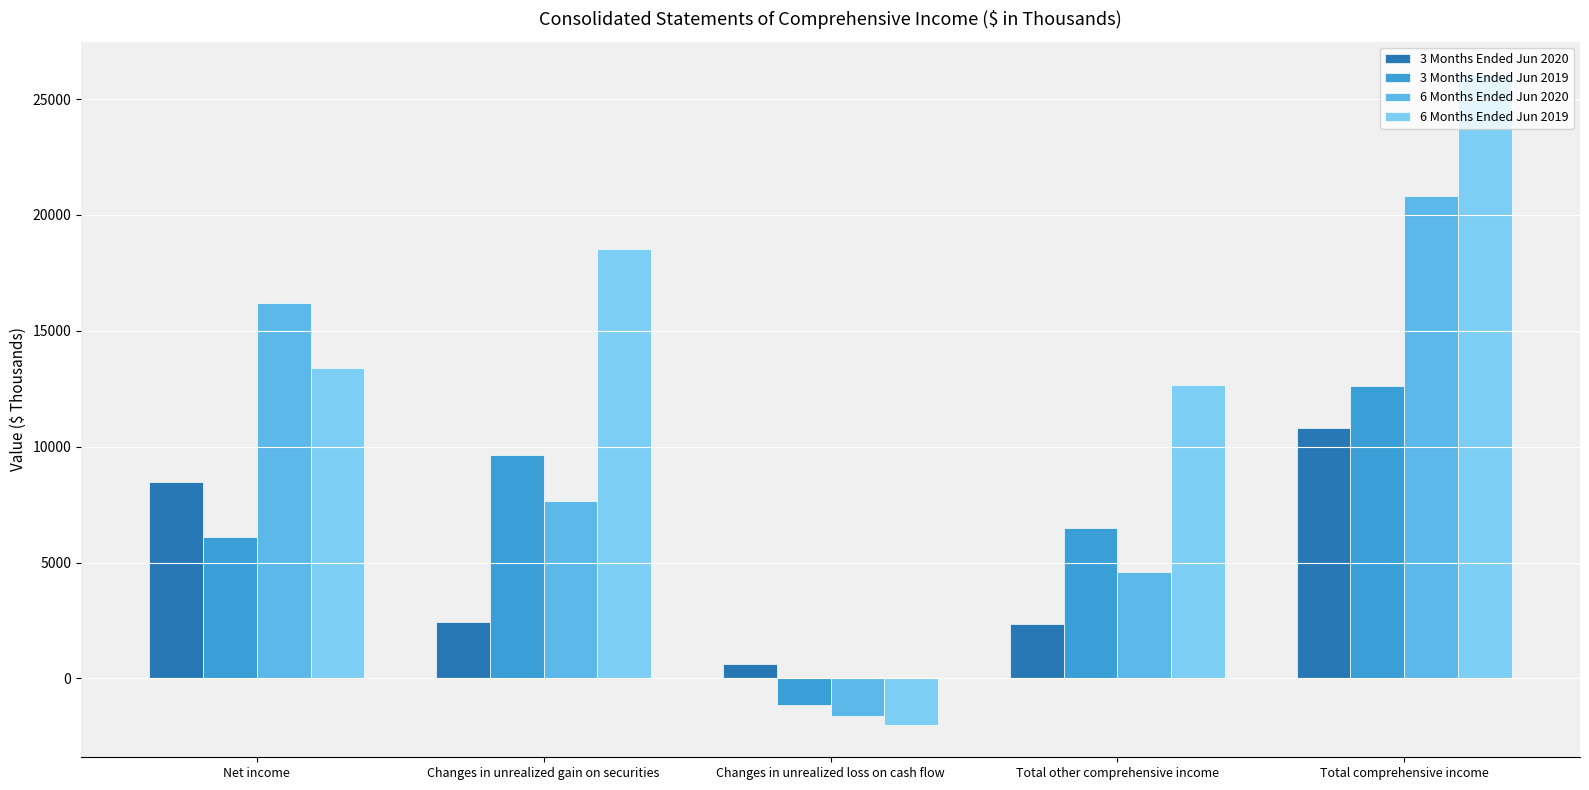

The 6 Months Ended Jun 2019 series shows 9500 at Total comprehensive income. True or false?

False